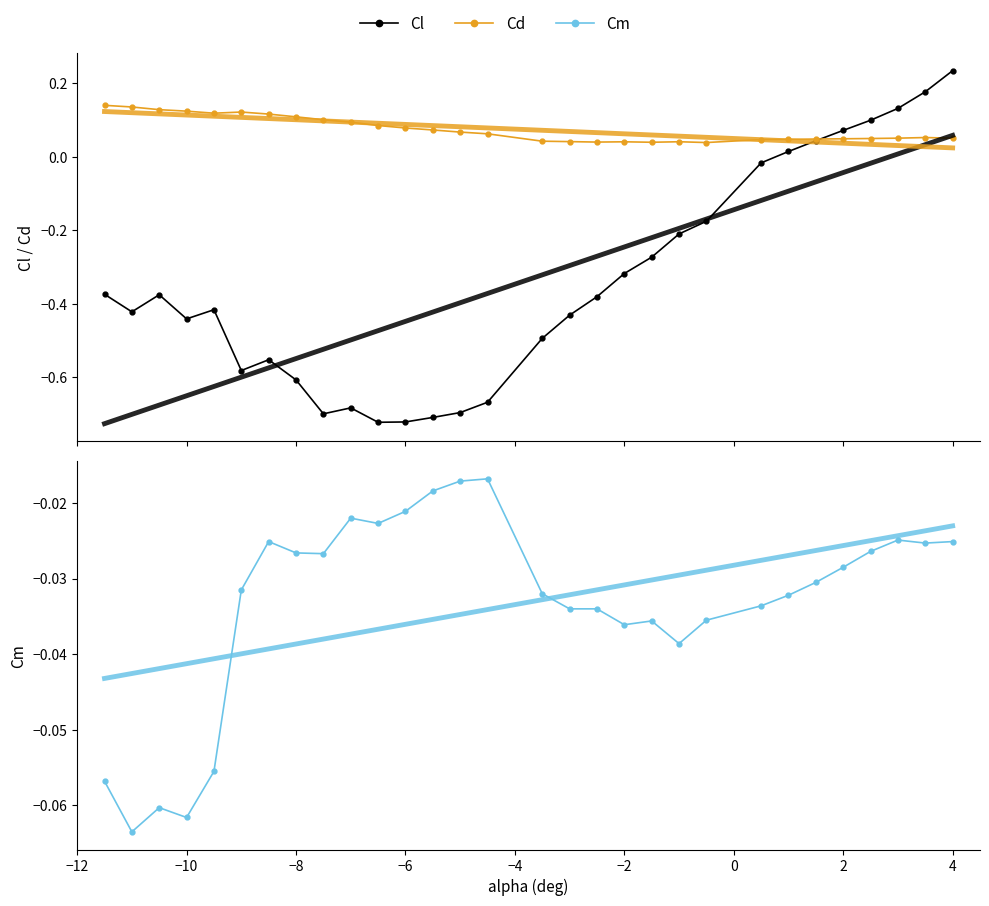

What are all the series names shown in the legend?

Cl, Cd, Cm